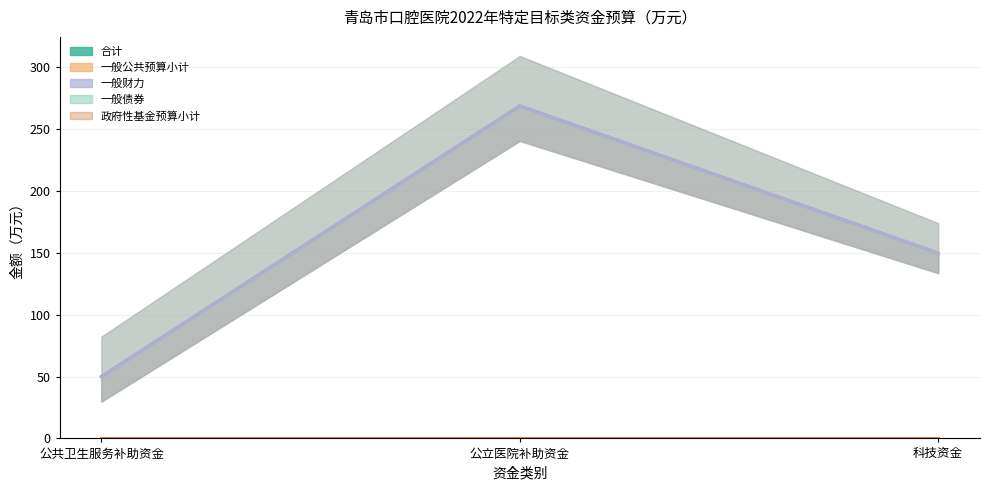

What is the lowest value of the 一般公共预算小计 series?

50.0